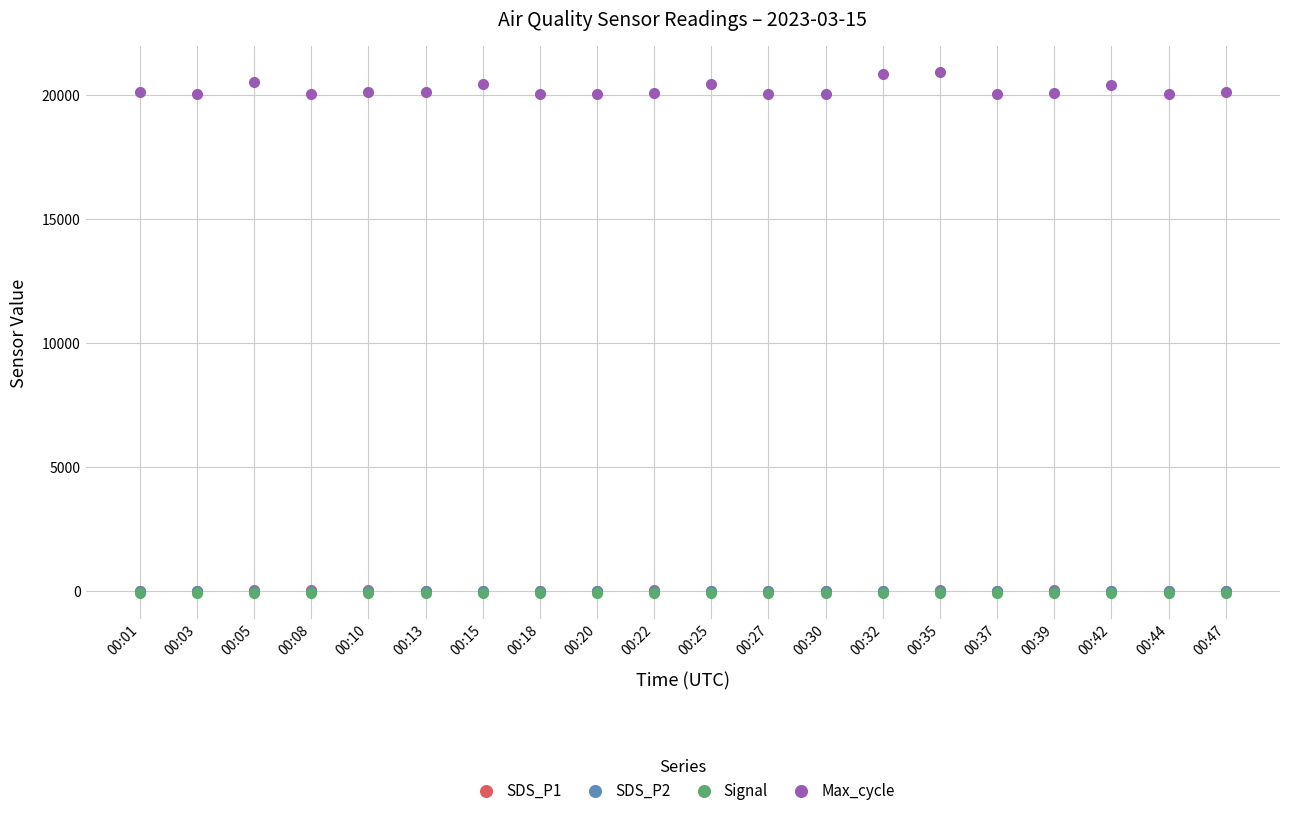

What is the value of the Max_cycle point at the 4th from the left?

20037.0